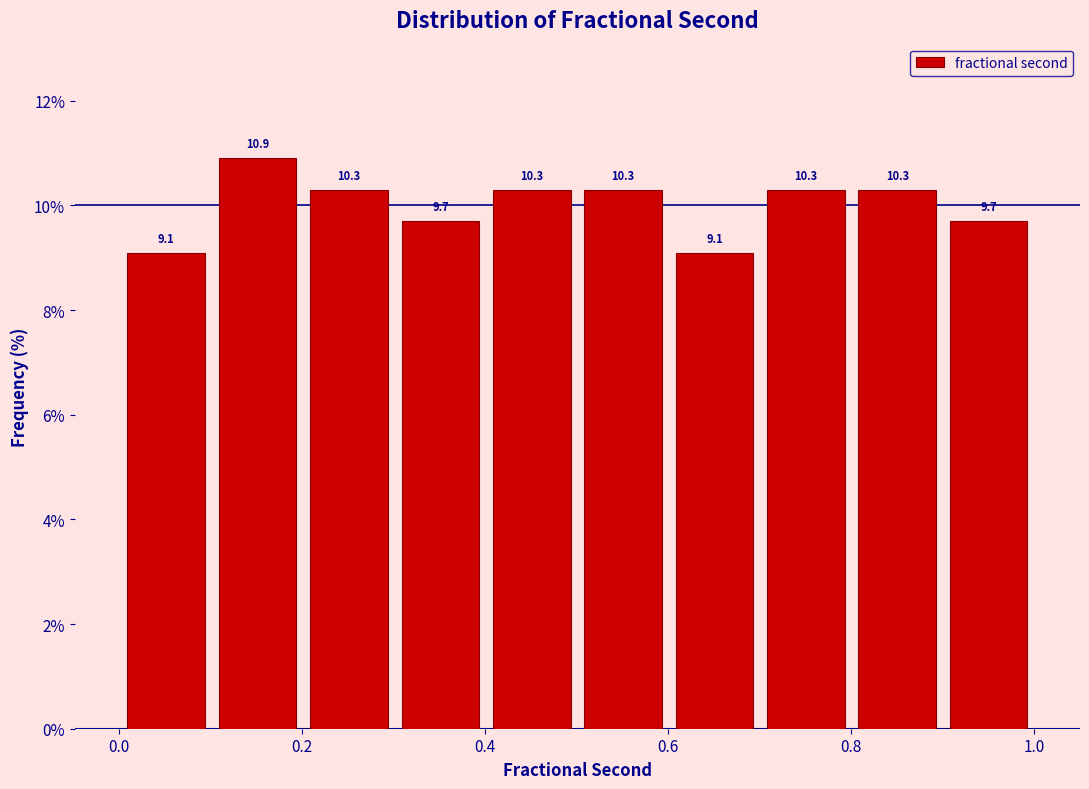

Reading left to right, transcribe this chart: for each bar, give the range it covers on the x-axis and its height. The bar edges are not printed on the chart, so give them approximately, as read against the axis.

0.0 to 0.1: 9.1
0.1 to 0.2: 10.9
0.2 to 0.3: 10.3
0.3 to 0.4: 9.7
0.4 to 0.5: 10.3
0.5 to 0.6: 10.3
0.6 to 0.7: 9.1
0.7 to 0.8: 10.3
0.8 to 0.9: 10.3
0.9 to 1.0: 9.7